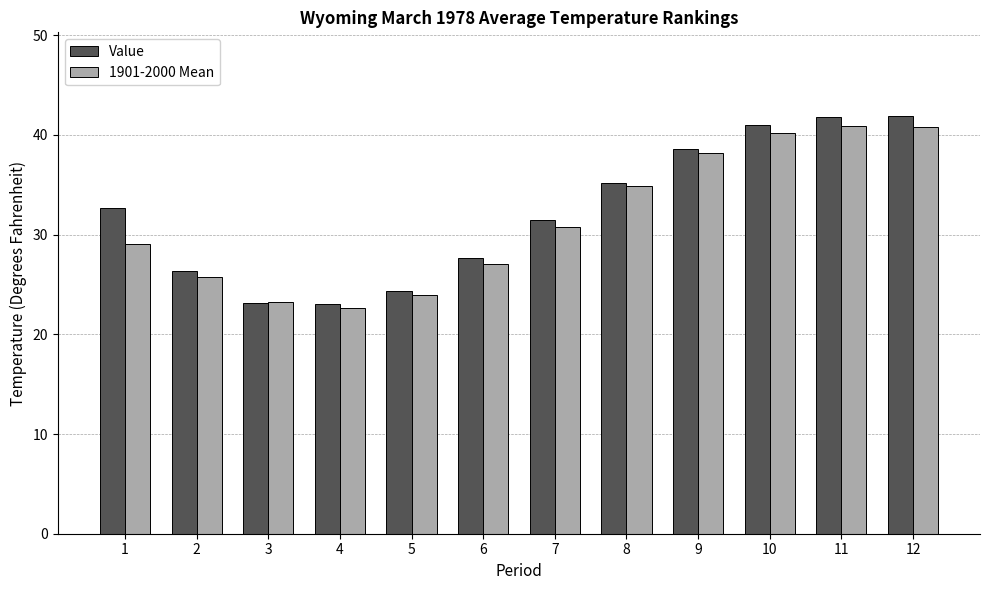

What is the average value of the 1901-2000 Mean series?

31.4